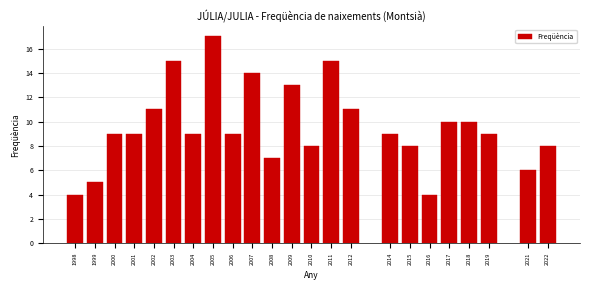

Reading left to right, what are all the values shown in this chart?

1998=4	1999=5	2000=9	2001=9	2002=11	2003=15	2004=9	2005=17	2006=9	2007=14	2008=7	2009=13	2010=8	2011=15	2012=11	2014=9	2015=8	2016=4	2017=10	2018=10	2019=9	2021=6	2022=8